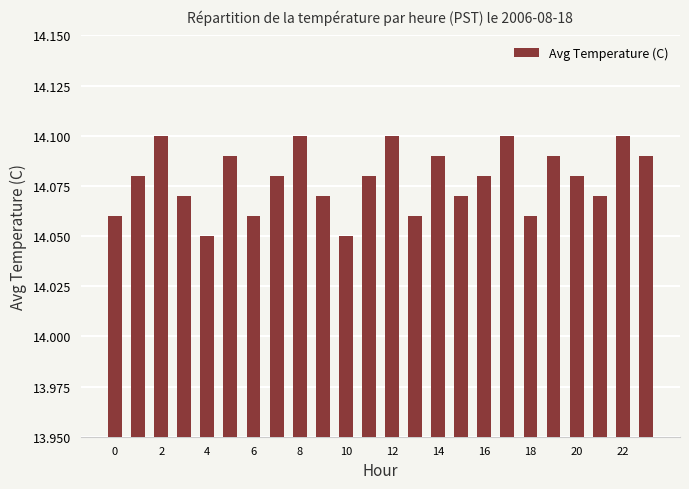

Count the values in the range 14 to 15.

24